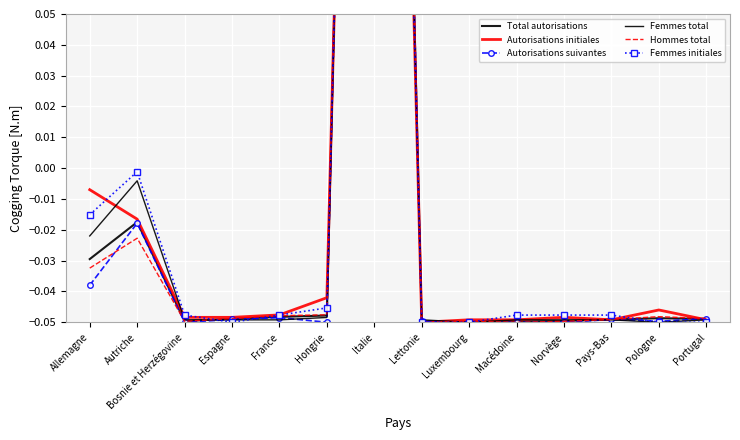

Is it true that Autorisations initiales equals -0.0 at Autriche?

True